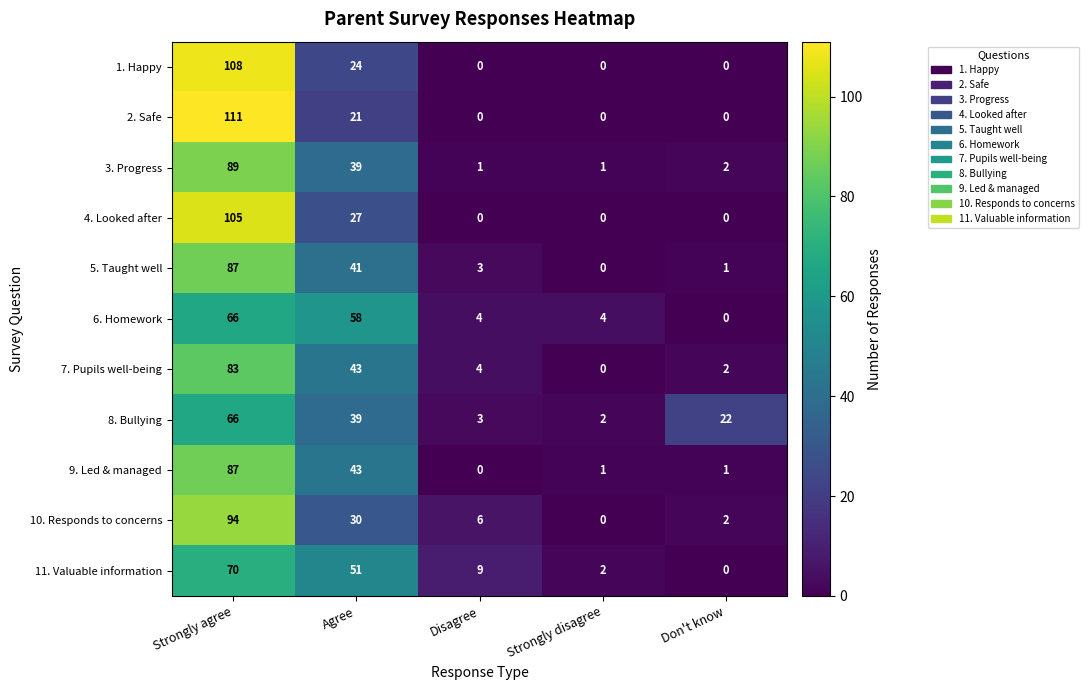

Which category has the lowest value in the 6. Homework series?

Don't know